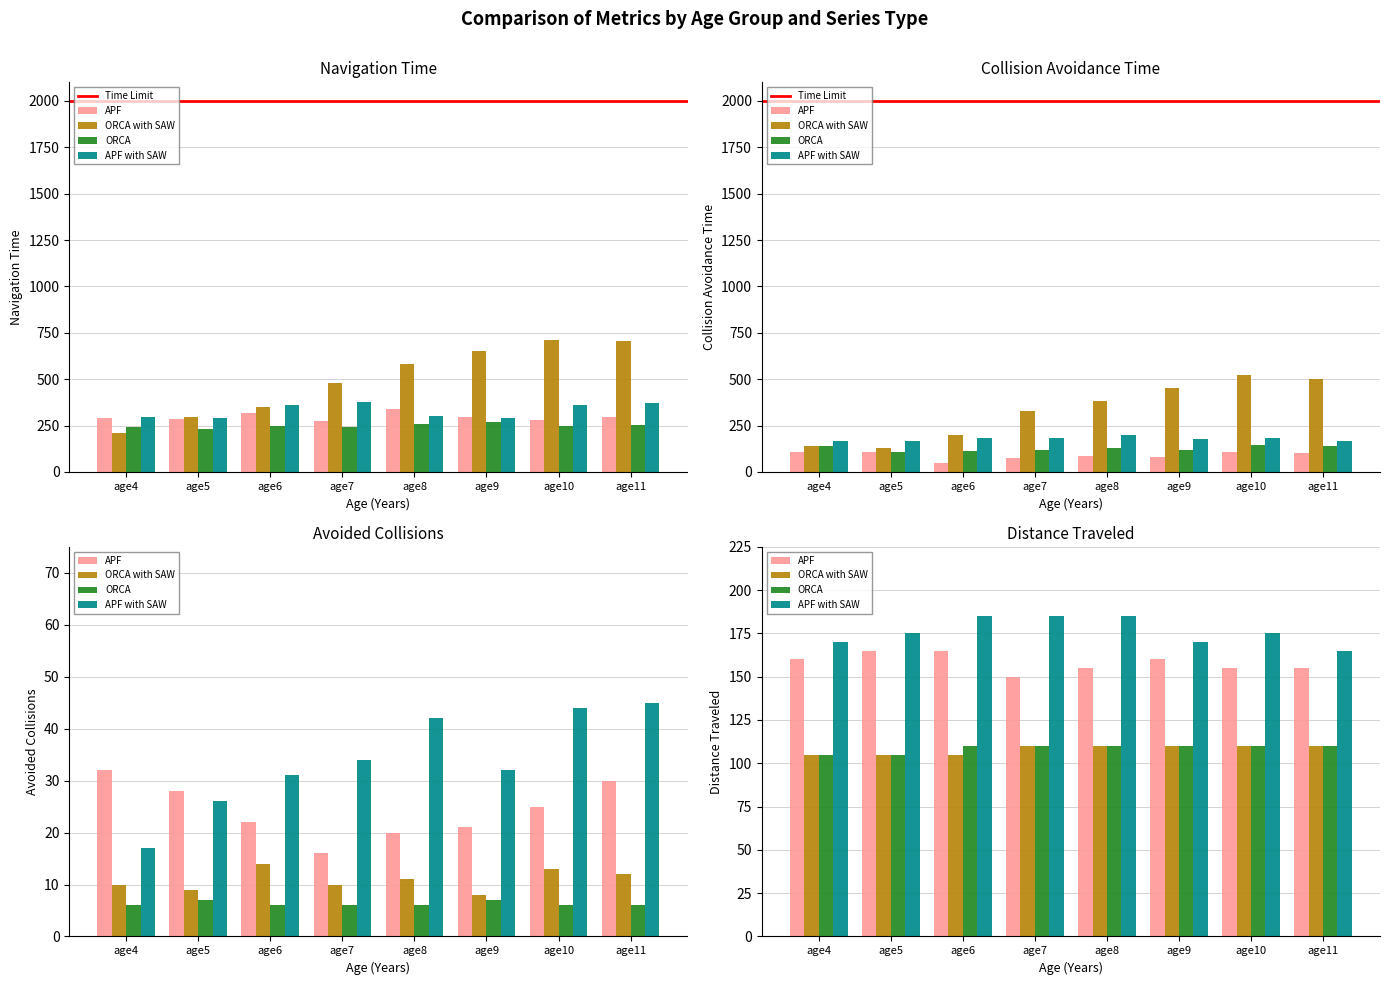

Is the value of ORCA with SAW at age8 greater than the value of APF at age6?

No